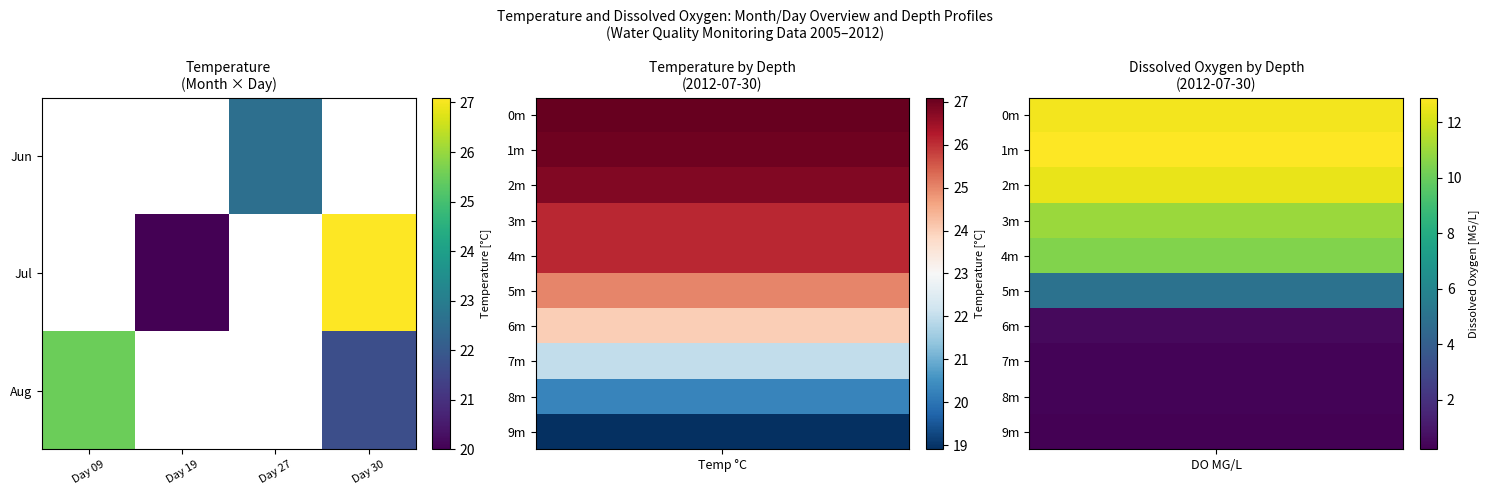

Is it true that Jul equals 20.0 at Day 19?

True